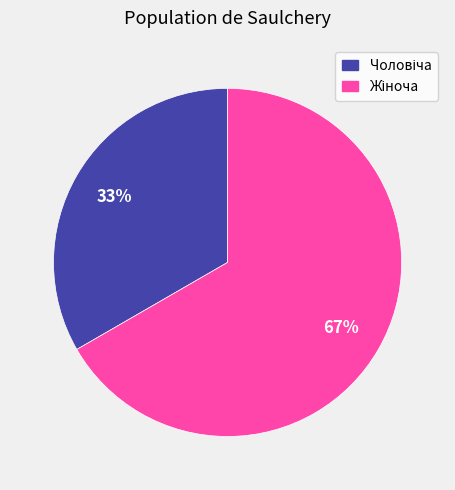

To the nearest percent, what is the average slice percentage?

50%